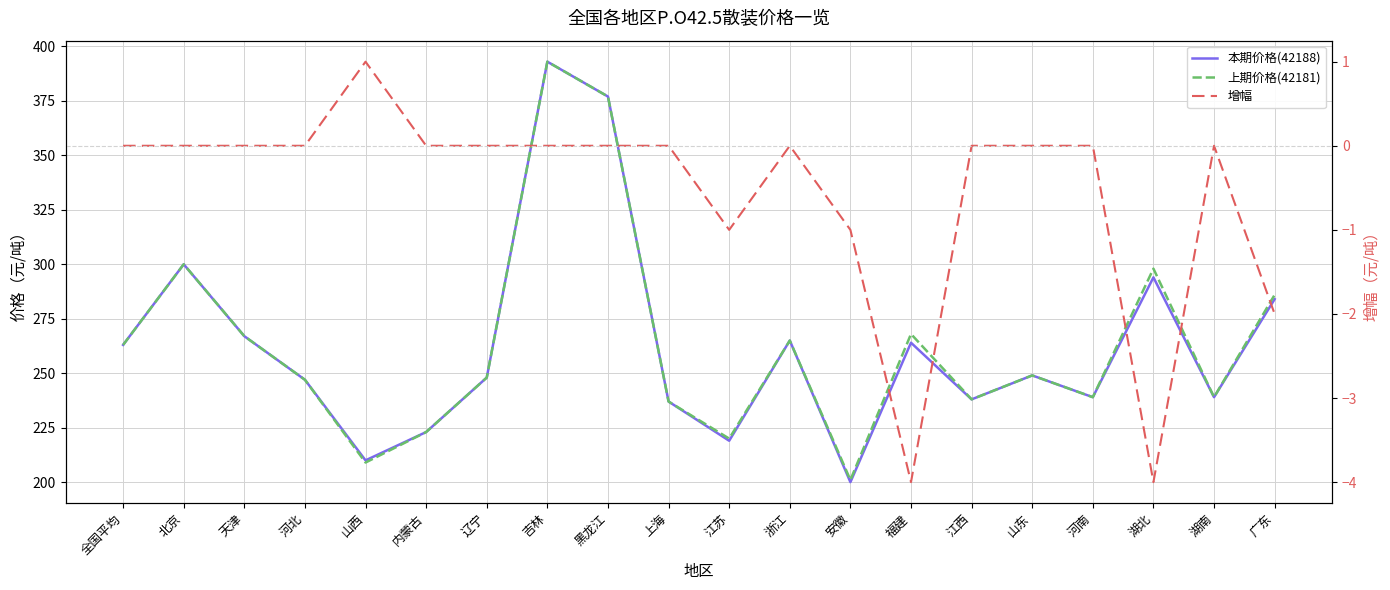

In 上期价格(42181), how many points are higher than both neighbors (excluding endpoints)?

6